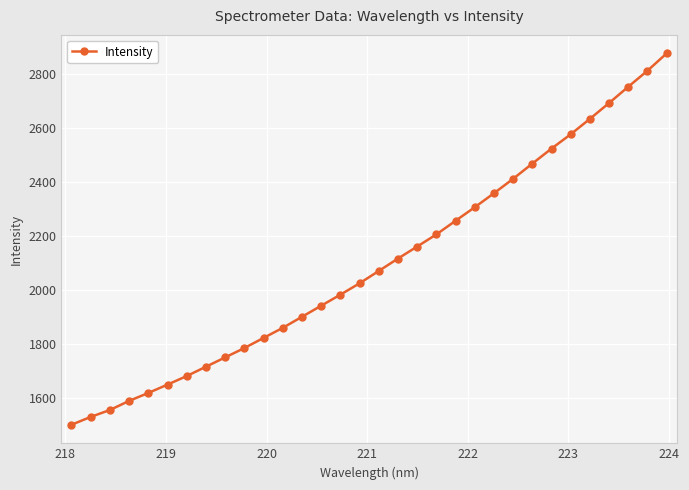

What is the minimum value shown in the chart?

1501.1